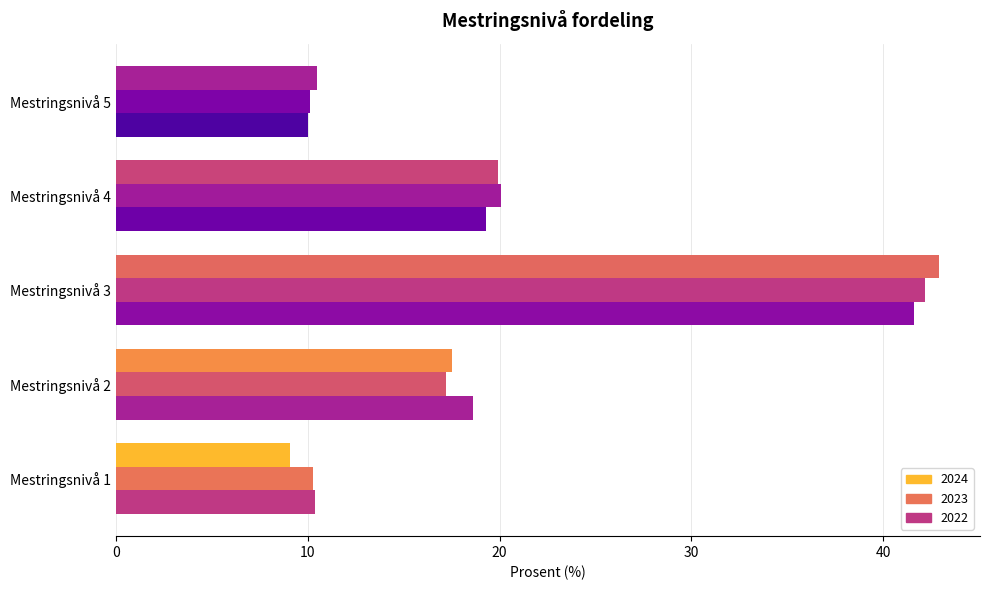

Where is 2022 nearest to the value 25?

Mestringsnivå 4